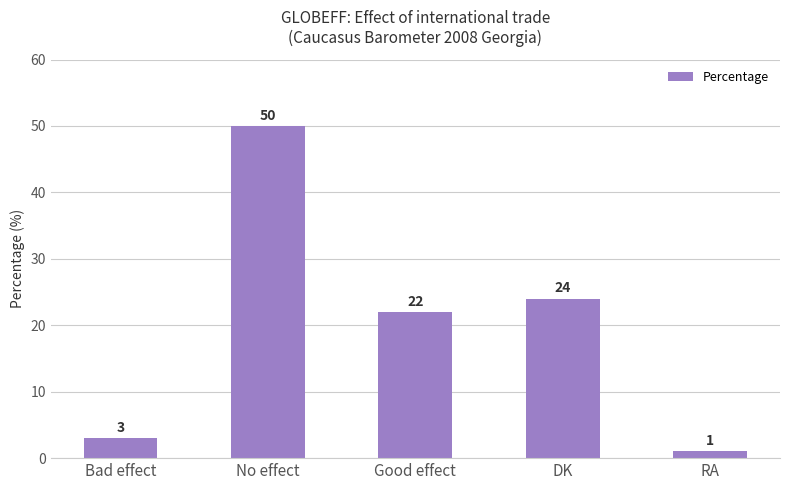

Where is the data nearest to the value 25?

DK